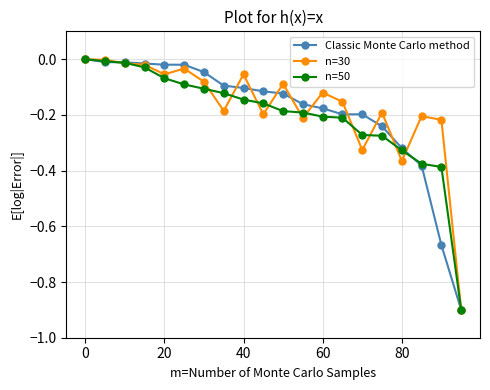

What is the minimum value shown in the chart?

-0.9